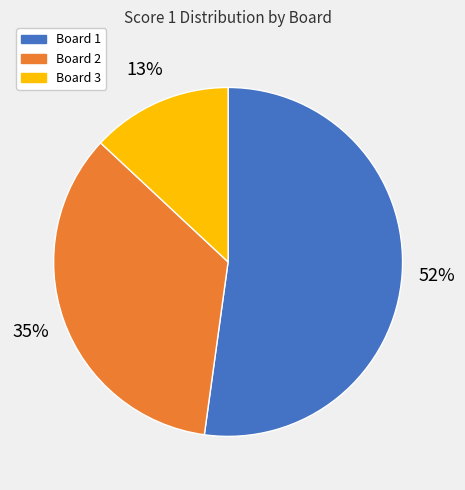

What is the ratio of the value at Board 1 to the value at Board 2?

1.5